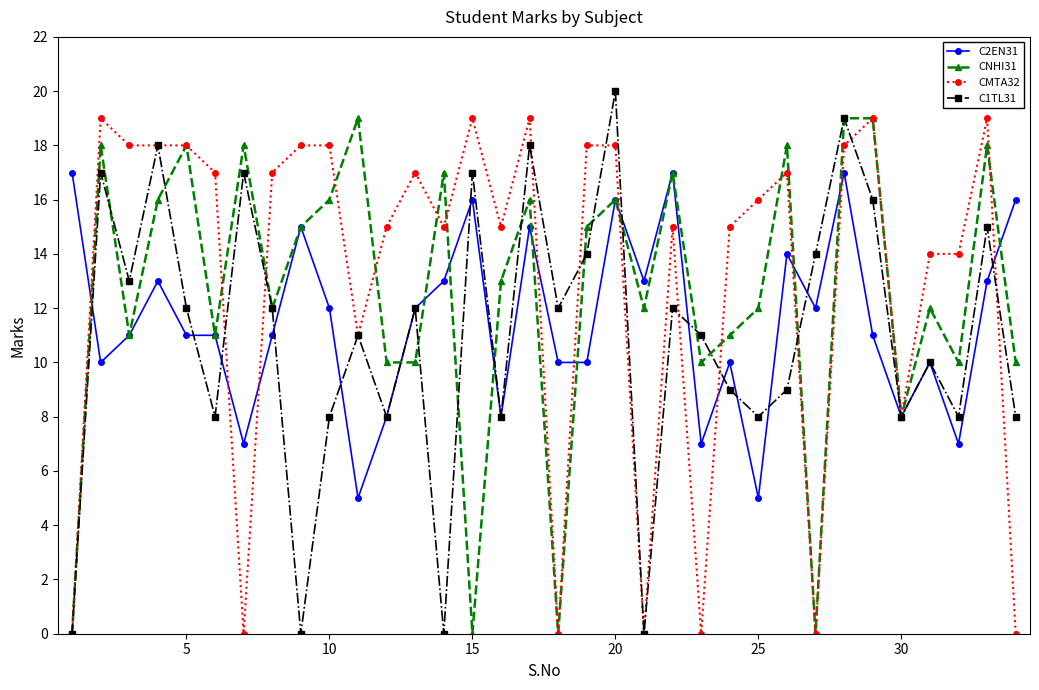

What is the value of the CNHI31 point at the 24th from the left?

11